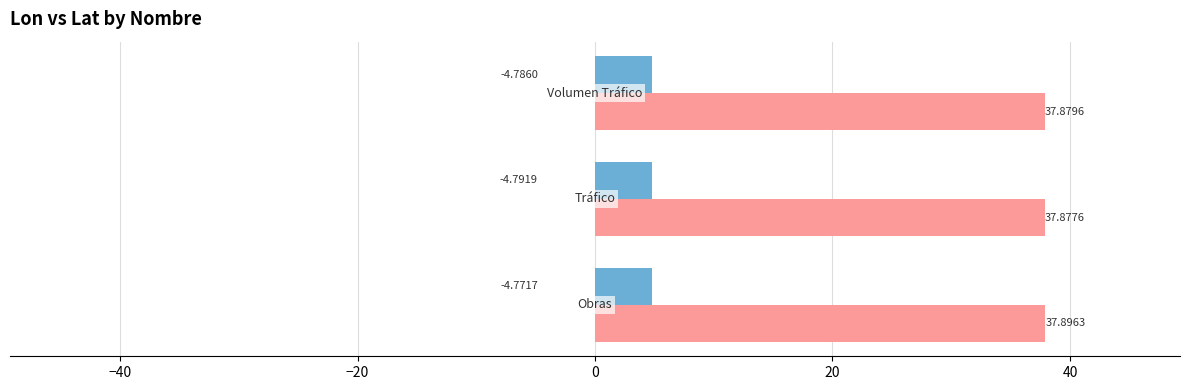

At how many categories does at least one series exceed 28?

3